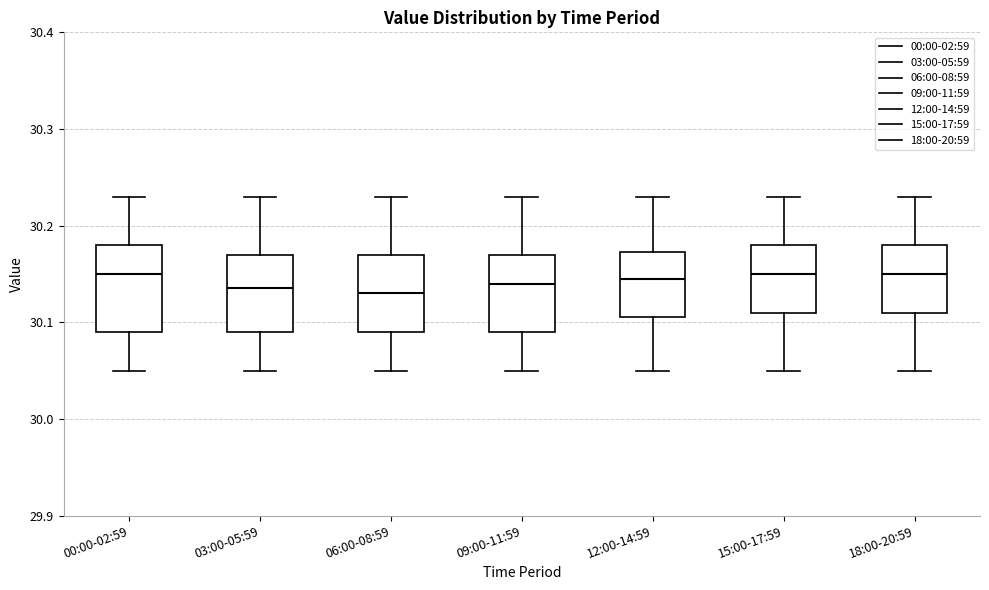

Reading left to right, transcribe this box plot: for each box, give where its median line is, the range the box spans, and where its two whiskers end, as read against the y-axis. The values are not printed on the chart, so give them approximately, as read against the axis.

00:00-02:59: median 30.15, box 30.09 to 30.18, whiskers 30.05 to 30.23
03:00-05:59: median 30.14, box 30.09 to 30.17, whiskers 30.05 to 30.23
06:00-08:59: median 30.13, box 30.09 to 30.17, whiskers 30.05 to 30.23
09:00-11:59: median 30.14, box 30.09 to 30.17, whiskers 30.05 to 30.23
12:00-14:59: median 30.15, box 30.11 to 30.17, whiskers 30.05 to 30.23
15:00-17:59: median 30.15, box 30.11 to 30.18, whiskers 30.05 to 30.23
18:00-20:59: median 30.15, box 30.11 to 30.18, whiskers 30.05 to 30.23